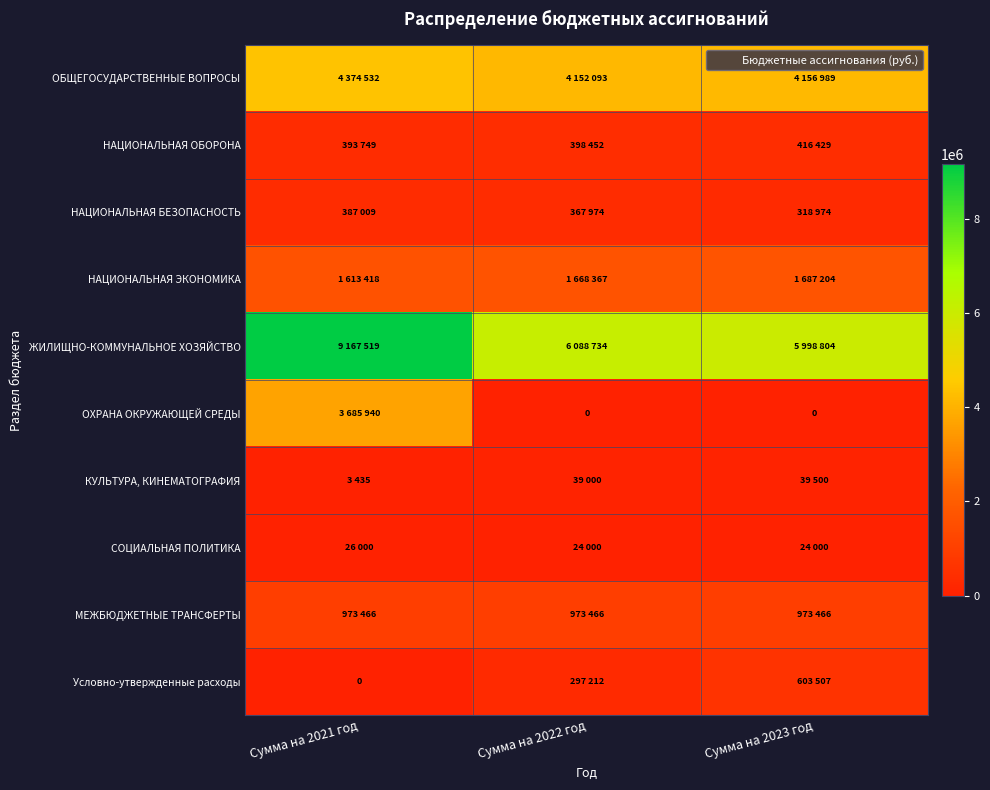

The ОБЩЕГОСУДАРСТВЕННЫЕ ВОПРОСЫ series shows 4152093 at Сумма на 2022 год. True or false?

True